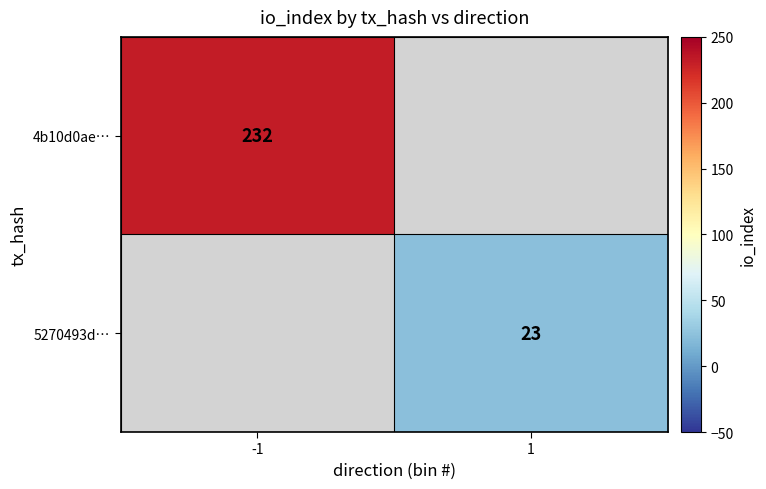

Is it true that 4b10d0ae… equals 232 at -1?

True